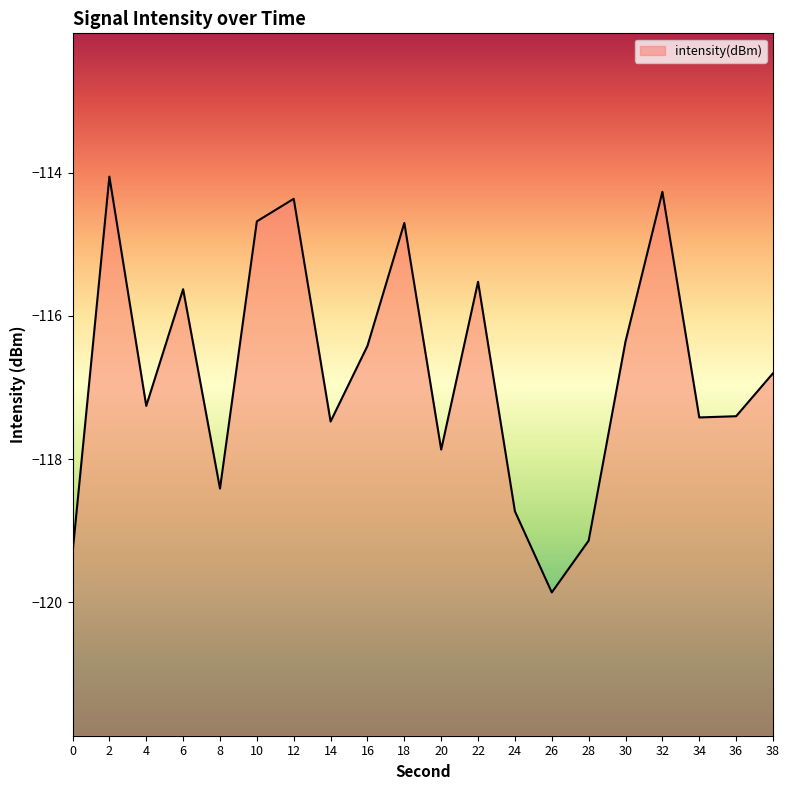

What is the value of the 17th point from the left?

-114.3